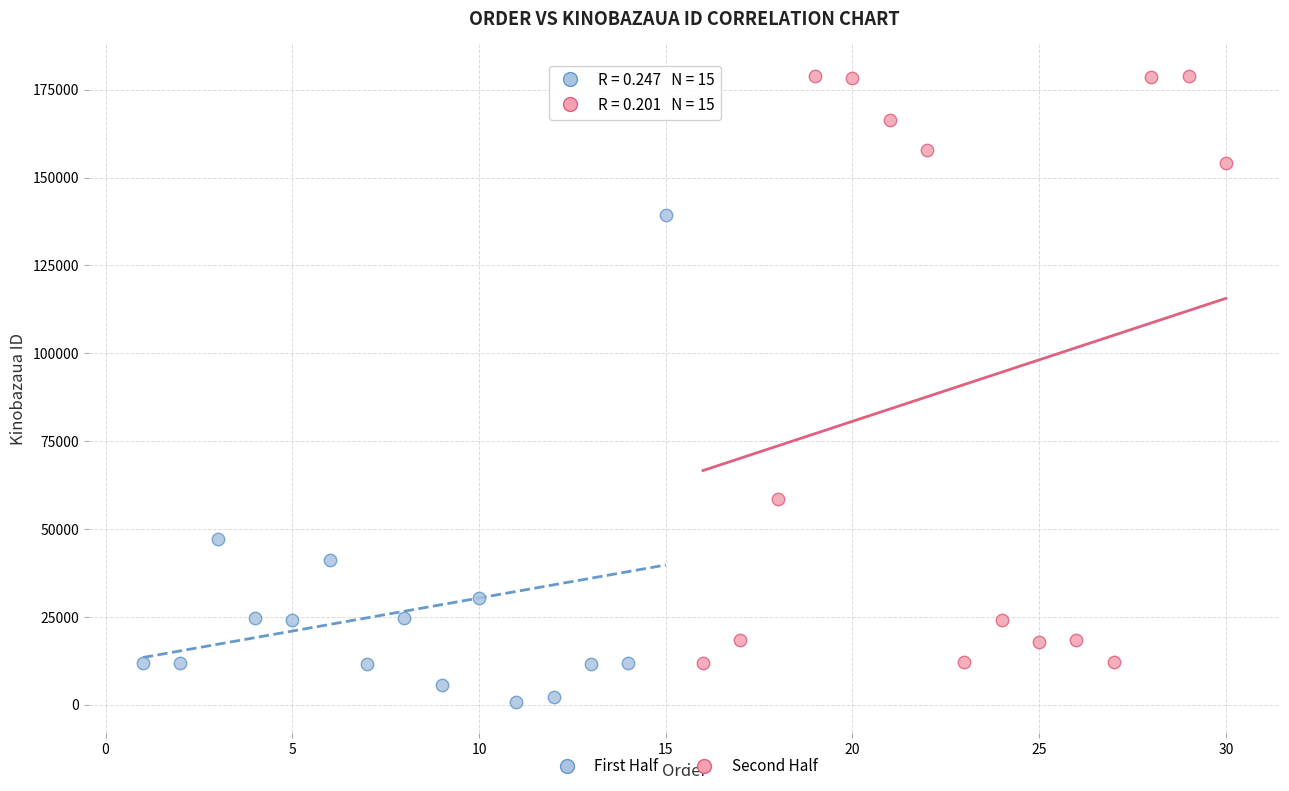

Which series contains the lowest Y value?

First Half